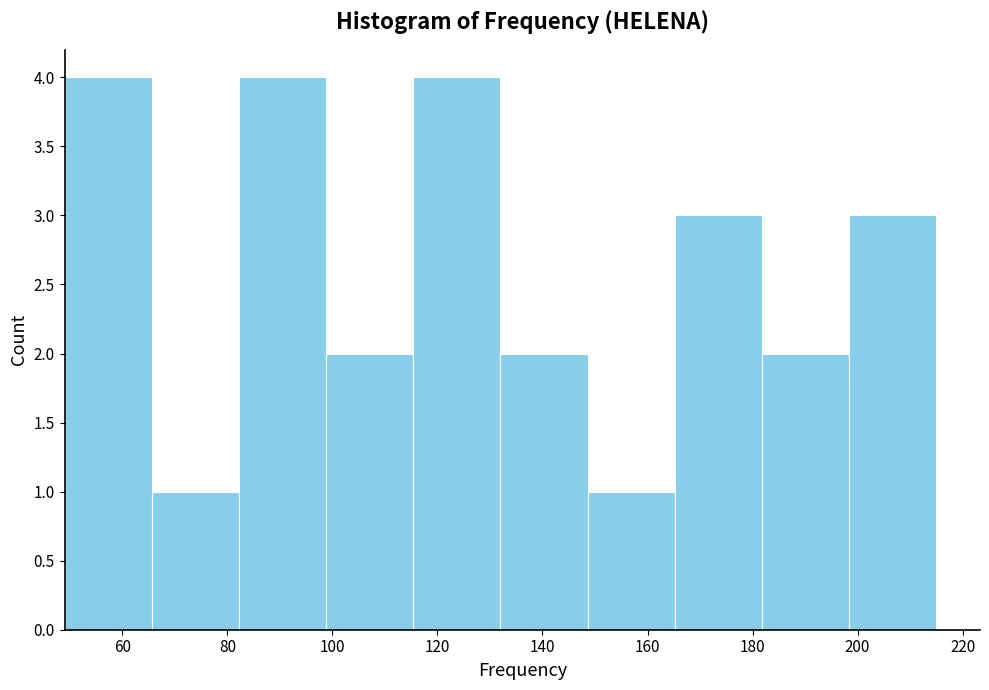

Reading left to right, list every bar in this chart as the range it spans on the x-axis followed by its height. Neither the bar edges nor the heights are printed on the chart, so give them approximately, as read against the axes.

49.0 to 65.6: 4
65.6 to 82.2: 1
82.2 to 98.8: 4
98.8 to 115.4: 2
115.4 to 132.0: 4
132.0 to 148.6: 2
148.6 to 165.2: 1
165.2 to 181.8: 3
181.8 to 198.4: 2
198.4 to 215.0: 3